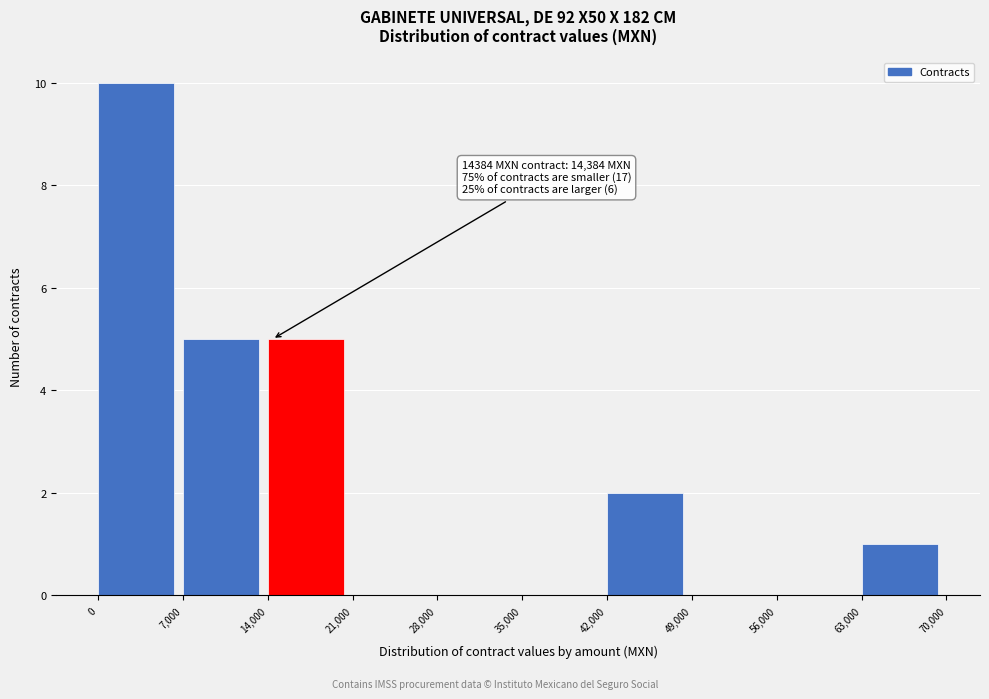

Over which range of the x-axis is the bar tallest?

0 to 7,000